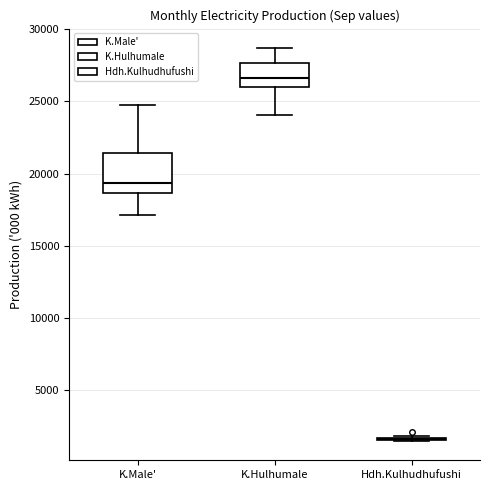

Reading left to right, transcribe this box plot: for each box, give where its median line is, the range the box spans, and where its two whiskers end, as read against the y-axis. The values are not printed on the chart, so give them approximately, as read against the axis.

K.Male': median 19500, box 18500 to 21500, whiskers 17000 to 24500
K.Hulhumale: median 26500, box 26000 to 27500, whiskers 24000 to 28500
Hdh.Kulhudhufushi: box collapsed to a line at 1500, whiskers 1500 to 2000